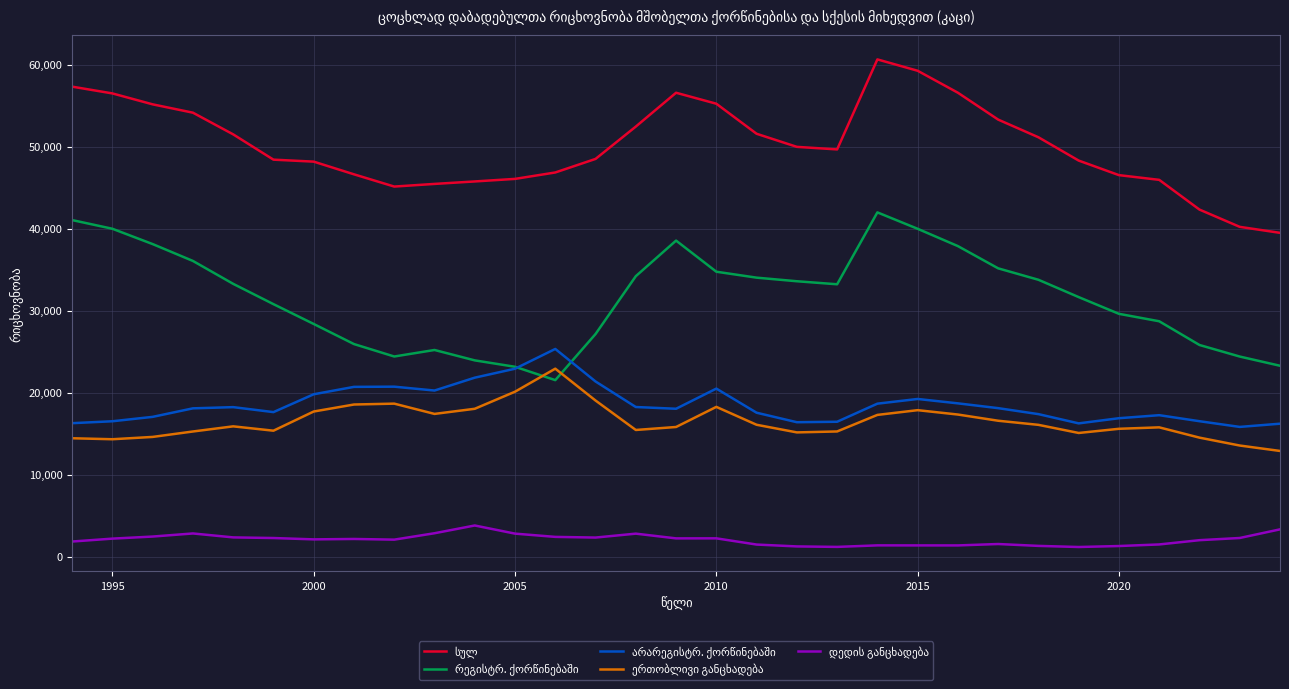

True or false: დედის განცხადება has more than 2 interior local peaks.

True